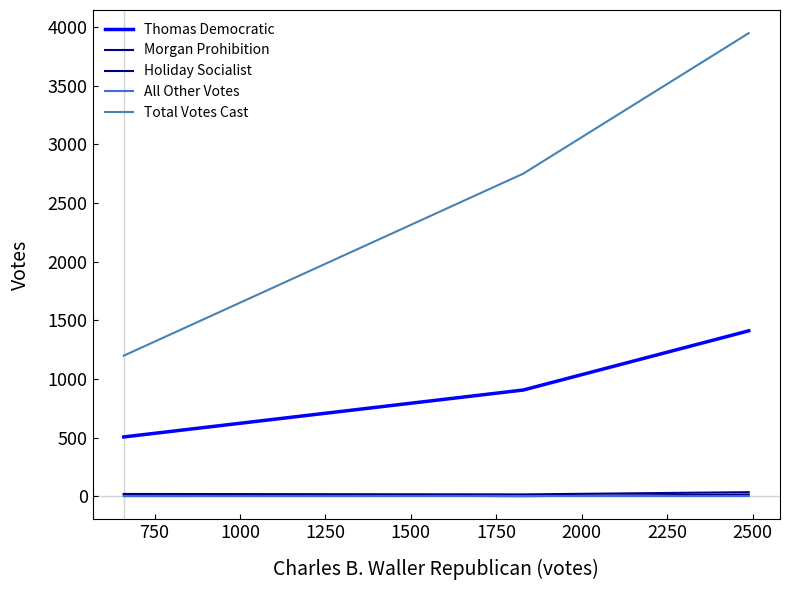

Is this an area chart (filled region under the line)?

No